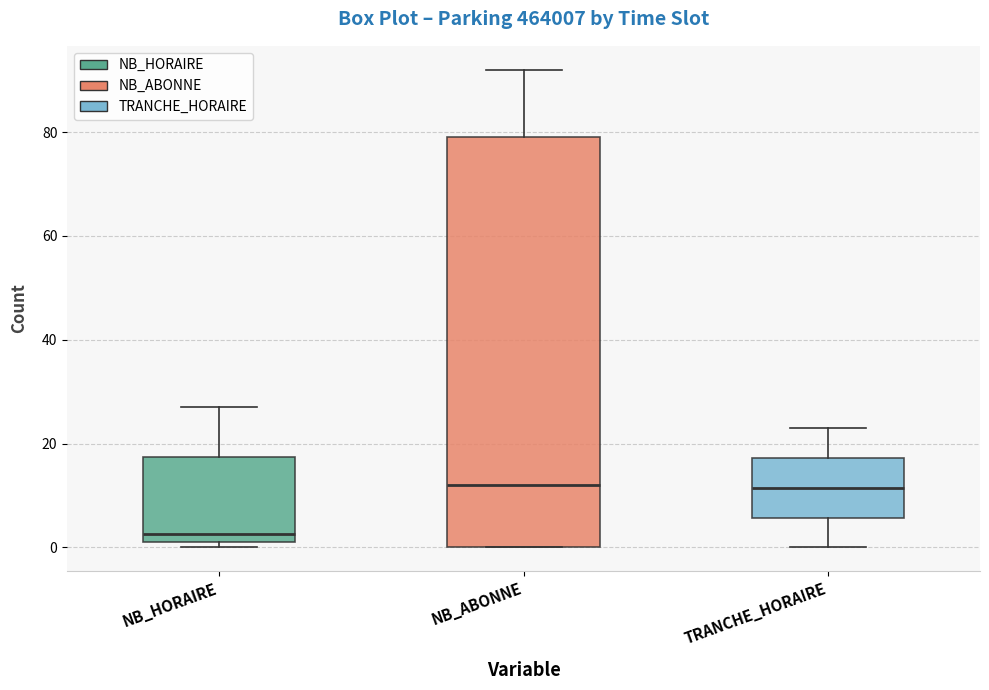

Reading left to right, read every box against the y-axis: the position of its median line, the range the box covers, and the ends of its whiskers. The values are not printed on the chart, so give them approximately, as read against the axis.

NB_HORAIRE: median 2 (just above the box's lower edge), box 2 to 18, whiskers 0 to 28
NB_ABONNE: median 12, box 0 to 80, whiskers 0 to 92
TRANCHE_HORAIRE: median 12, box 6 to 18, whiskers 0 to 24